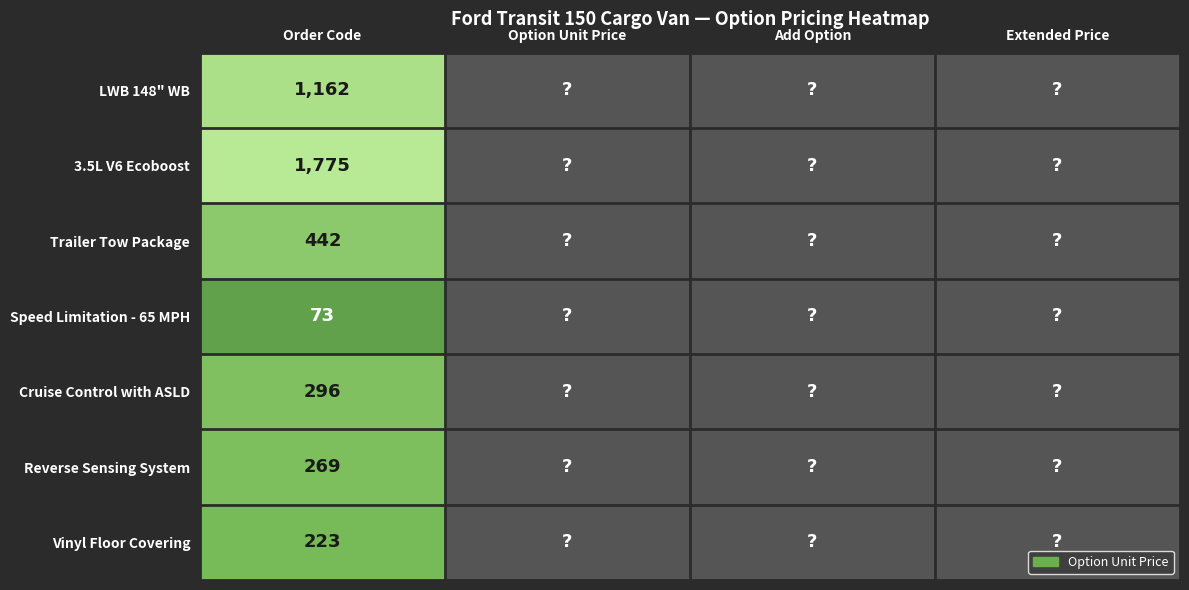

The value of Cruise Control with ASLD at Order Code is 296. True or false?

True